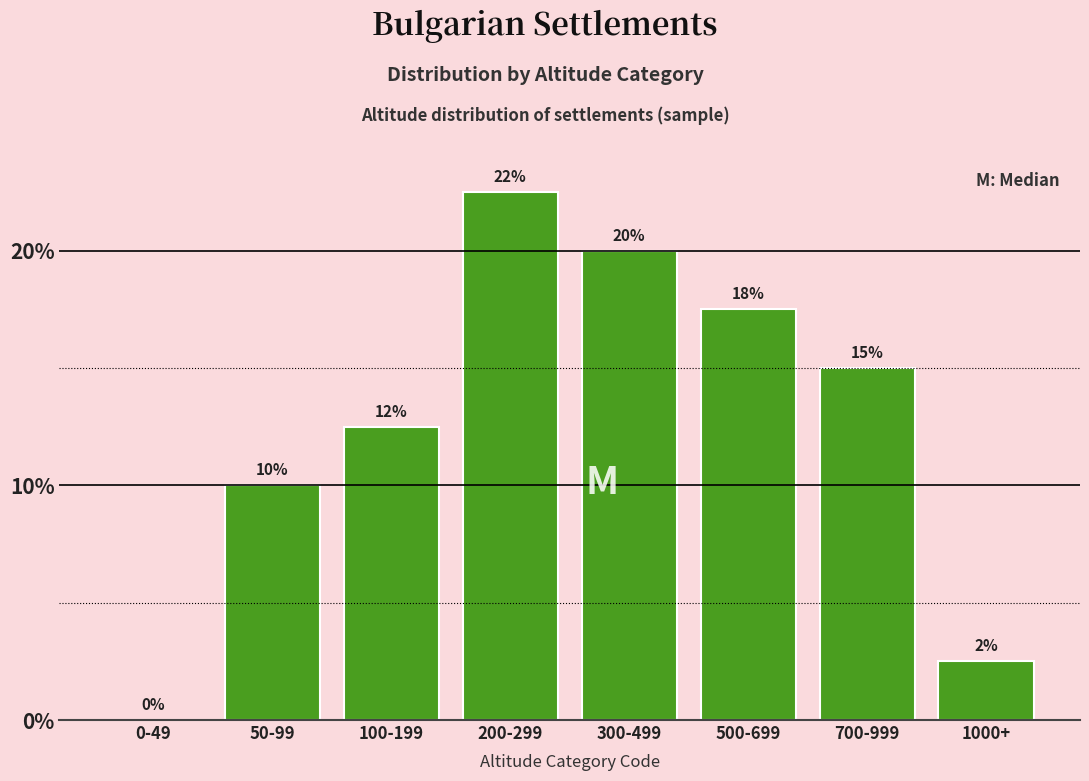

What is the approximate value at 500-699?

17.5